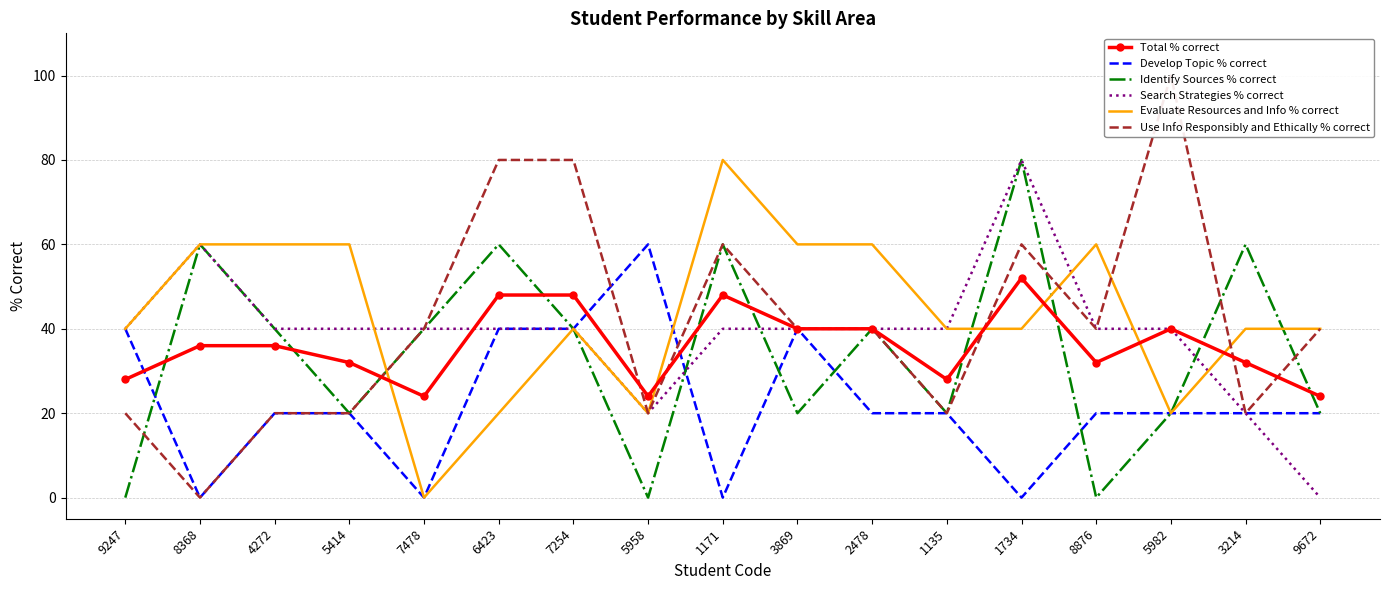

How many Identify Sources % correct values are between 20 and 60?

13